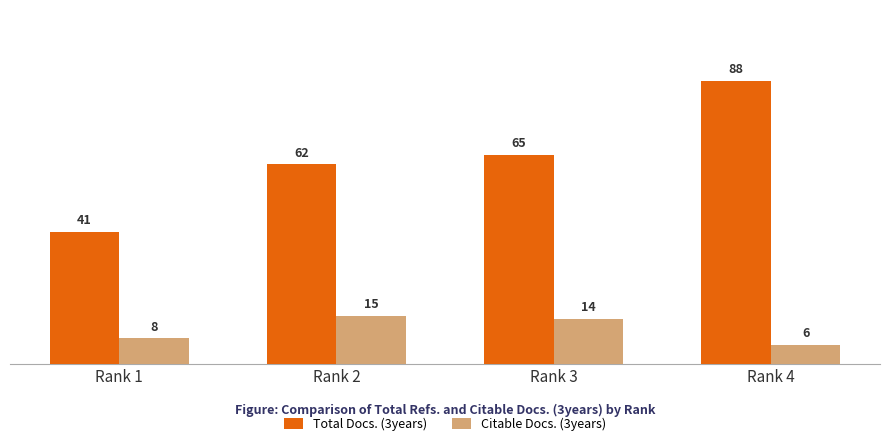

How many values in the Citable Docs. (3years) series are below 14?

2